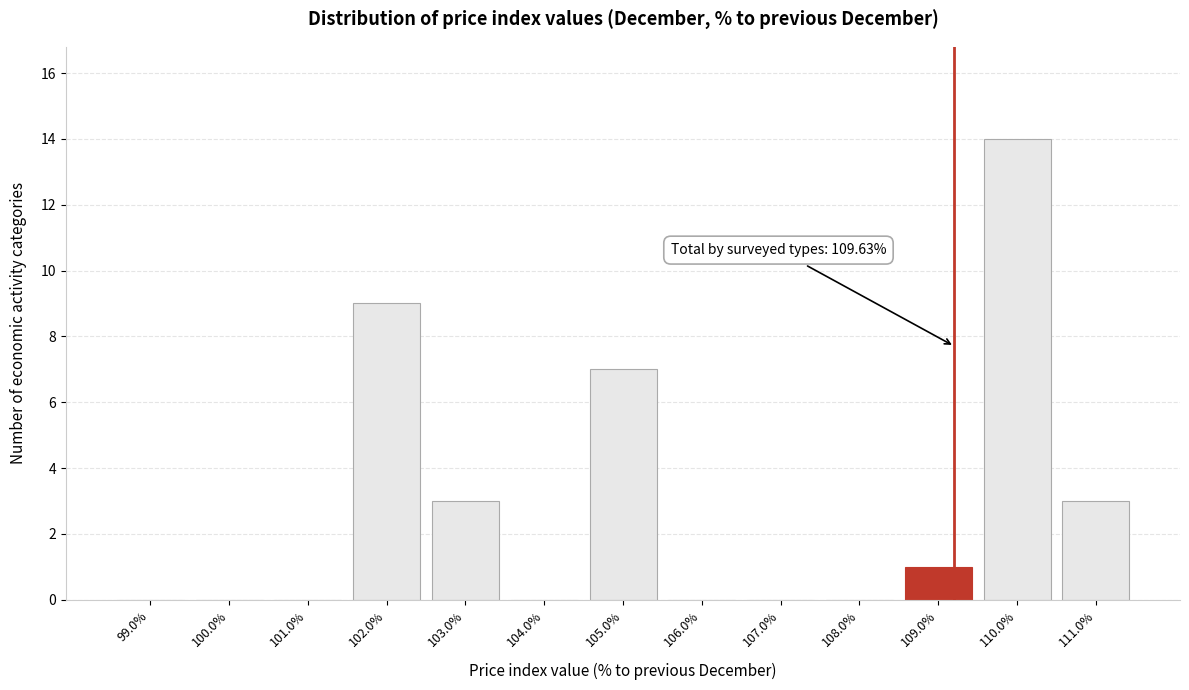

Reading right to left, extract all data points from this chart.

111.0%=3	110.0%=14	109.0%=1	108.0%=0	107.0%=0	106.0%=0	105.0%=7	104.0%=0	103.0%=3	102.0%=9	101.0%=0	100.0%=0	99.0%=0